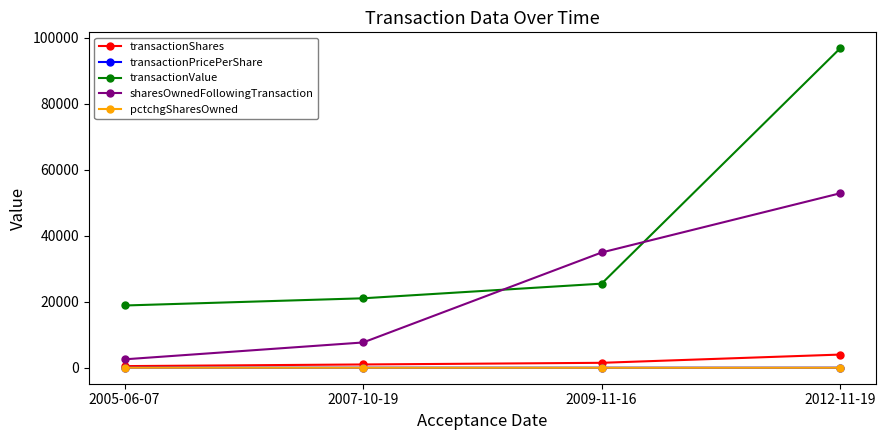

What is the label of the 4th point from the right?

2005-06-07